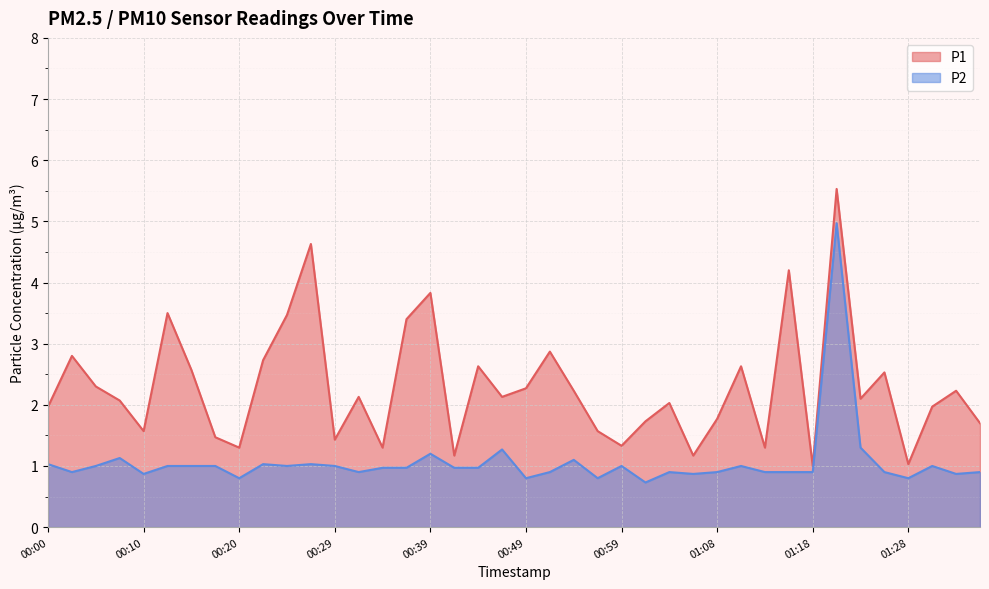

Where is the first local maximum for P1?

00:02